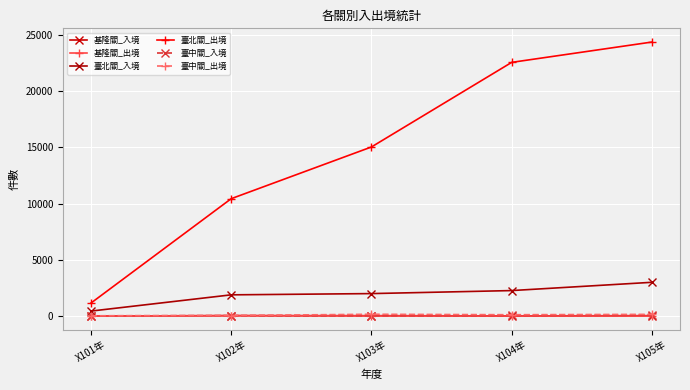

What is the difference between the maximum and second lowest values in the 臺中關_入境 series?

38